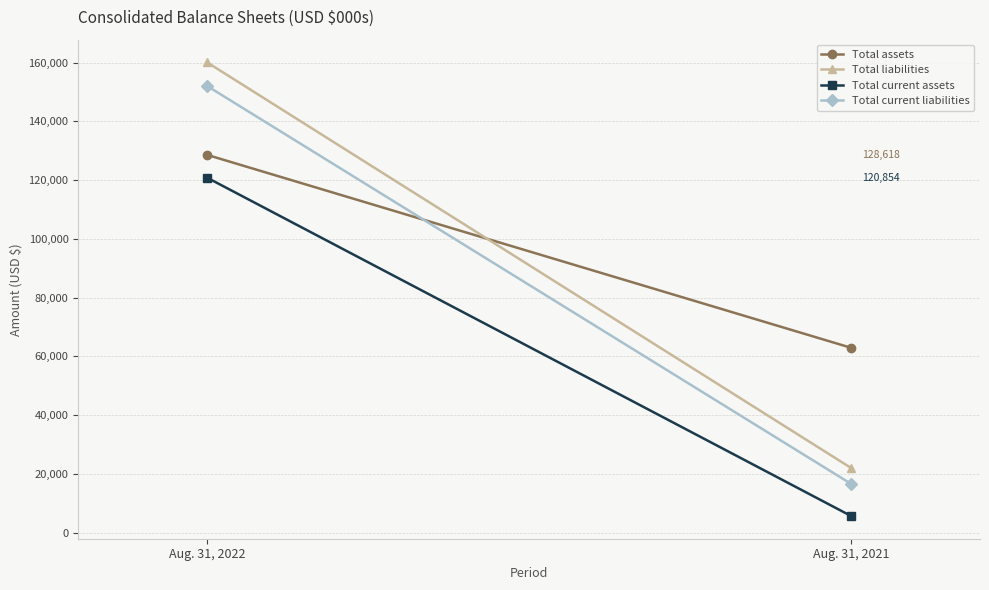

List the labels in order of Total current liabilities value, largest first.

Aug. 31, 2022, Aug. 31, 2021